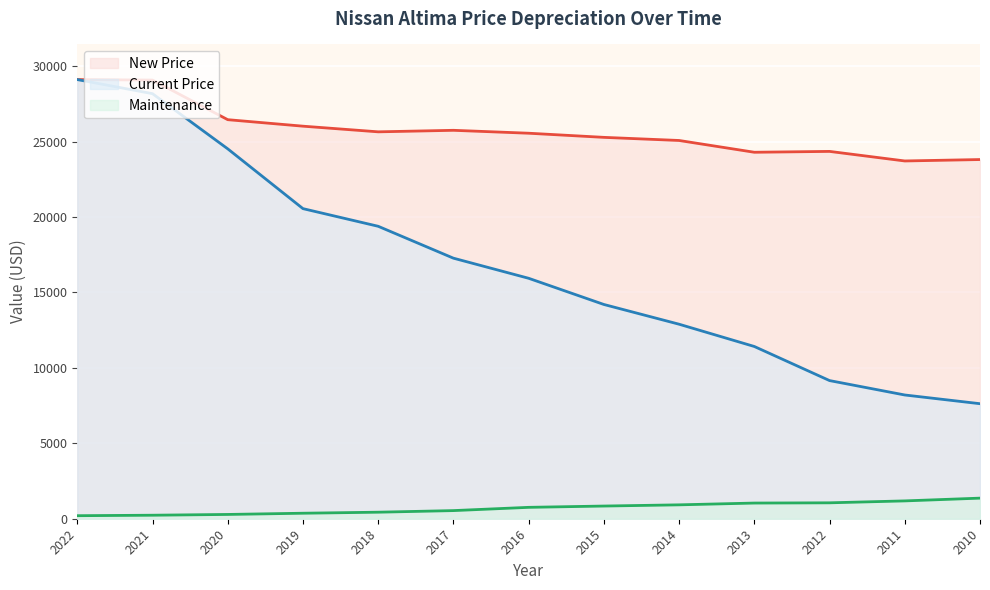

How many lines are shown in the chart?

3